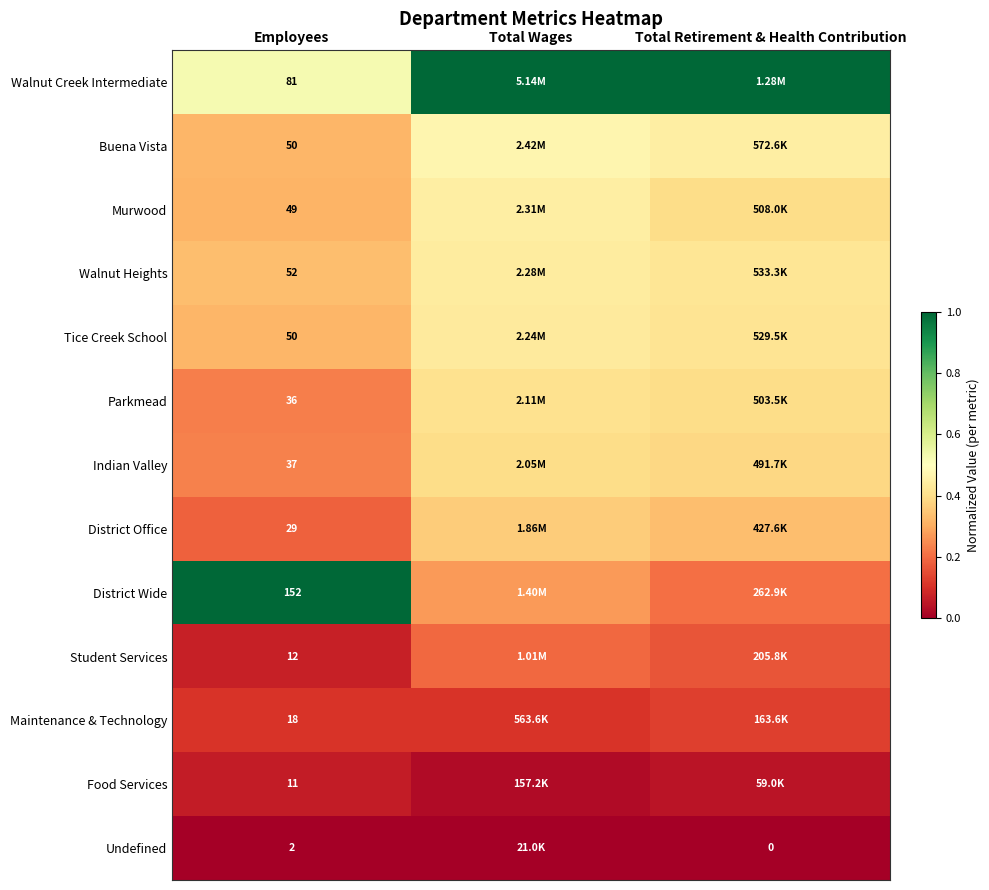

What is the total value across all series at Total Retirement & Health Contribution?

4.3